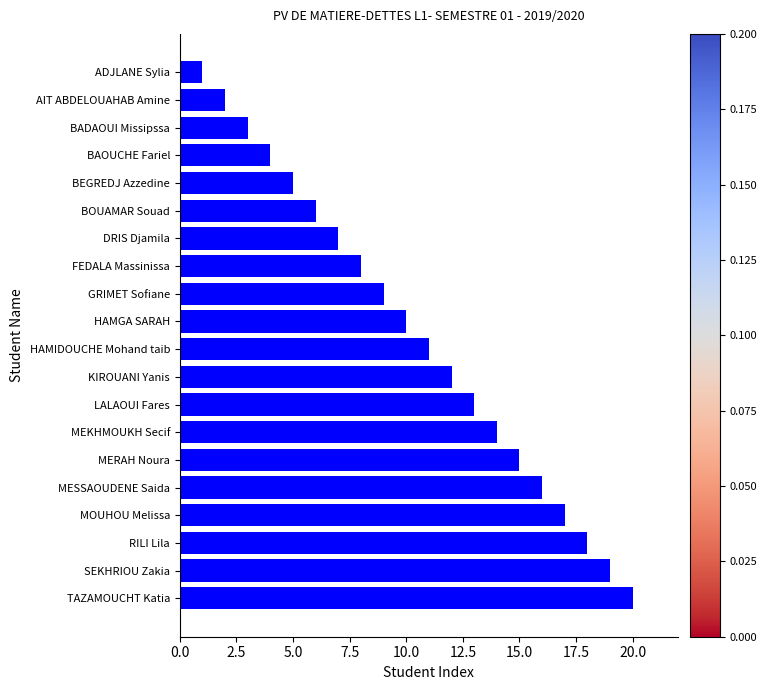

What value does the data have at BEGREDJ Azzedine?

5